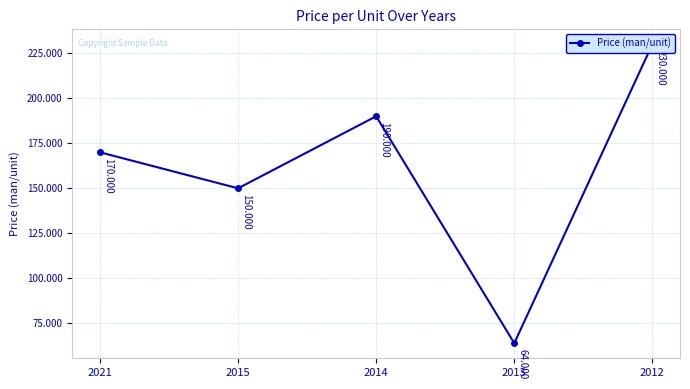

How many lines are shown in the chart?

1